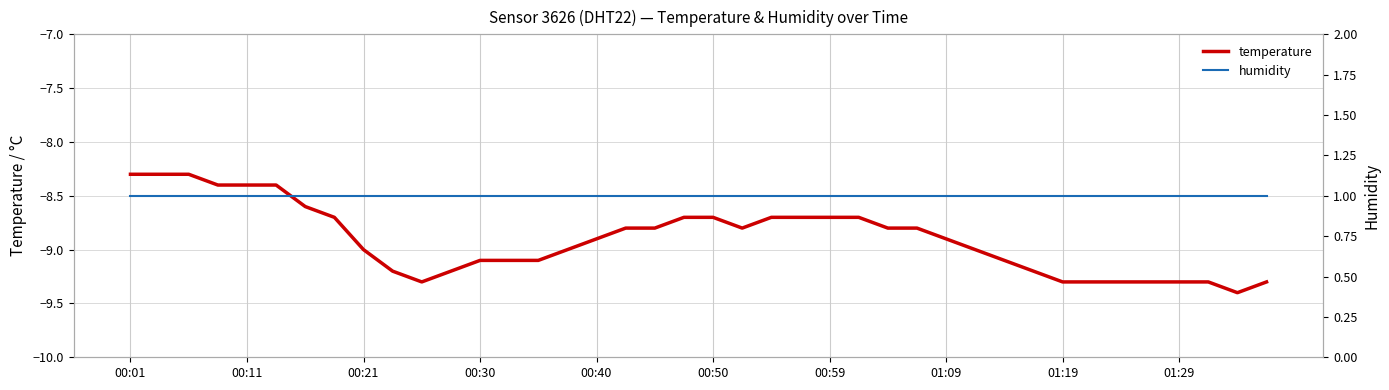

At which category is the sum across all series the highest?

00:01